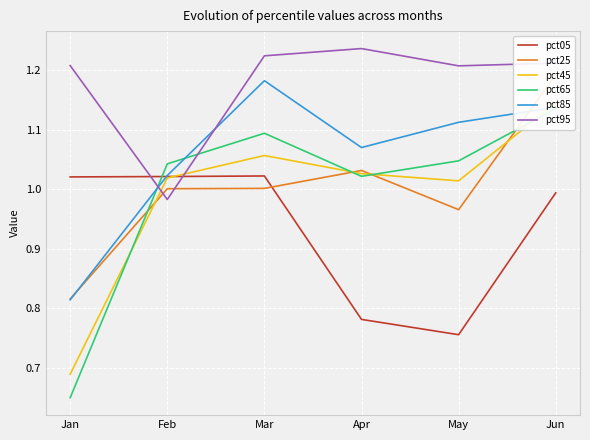

Reading right to left, list all the values displayed in this chart.

pct05: Jun=1.0	May=0.8	Apr=0.8	Mar=1.0	Feb=1.0	Jan=1.0
pct25: Jun=1.2	May=1.0	Apr=1.0	Mar=1.0	Feb=1.0	Jan=0.8
pct45: Jun=1.1	May=1.0	Apr=1.0	Mar=1.1	Feb=1.0	Jan=0.7
pct65: Jun=1.1	May=1.0	Apr=1.0	Mar=1.1	Feb=1.0	Jan=0.7
pct85: Jun=1.1	May=1.1	Apr=1.1	Mar=1.2	Feb=1.0	Jan=0.8
pct95: Jun=1.2	May=1.2	Apr=1.2	Mar=1.2	Feb=1.0	Jan=1.2